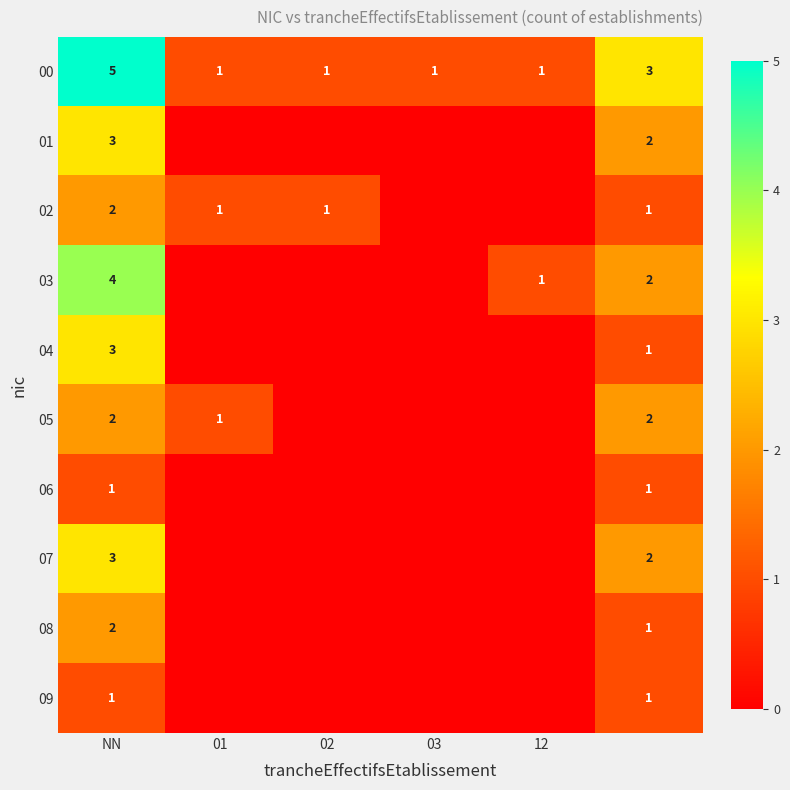

The value of 00 at NN is 7. True or false?

False